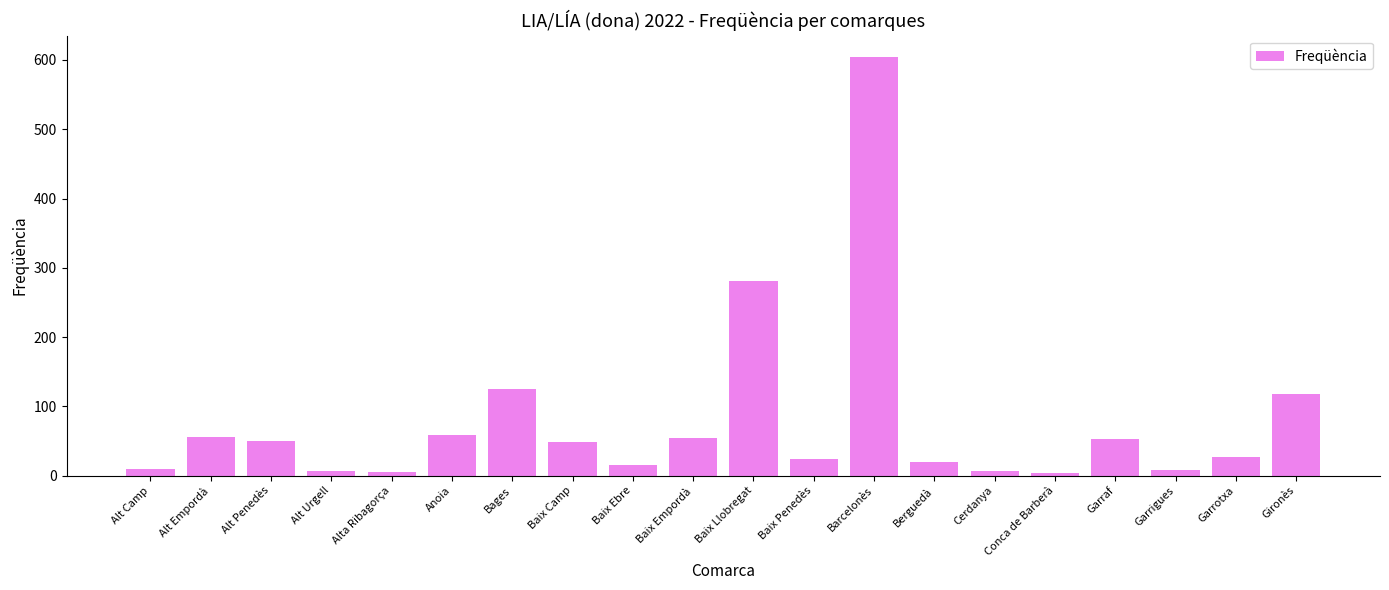

What is the label of the 12th bar from the right?

Baix Ebre